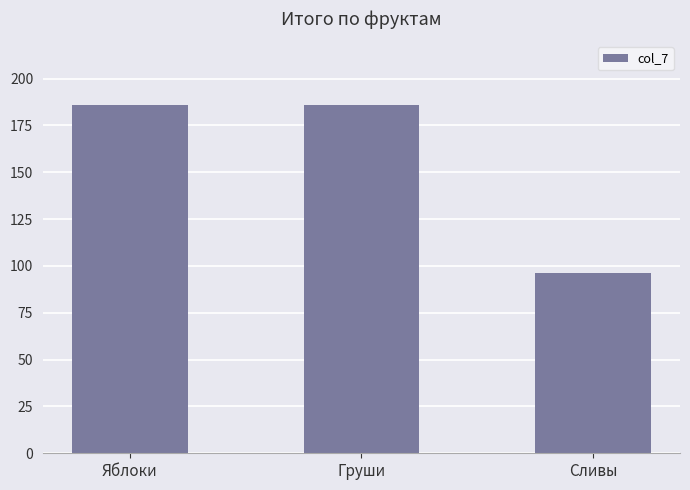

Does the chart contain any negative values?

No